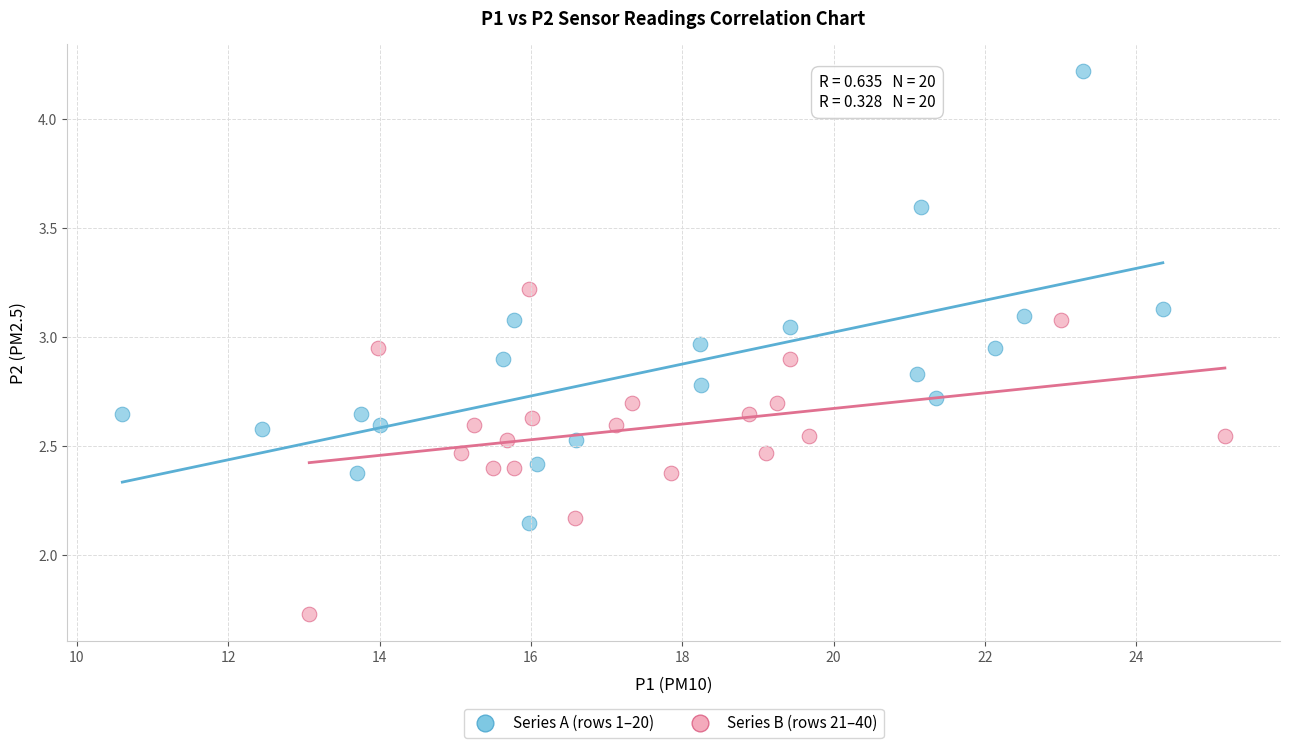

Which series reaches the minimum Y coordinate?

Series B (rows 21–40)